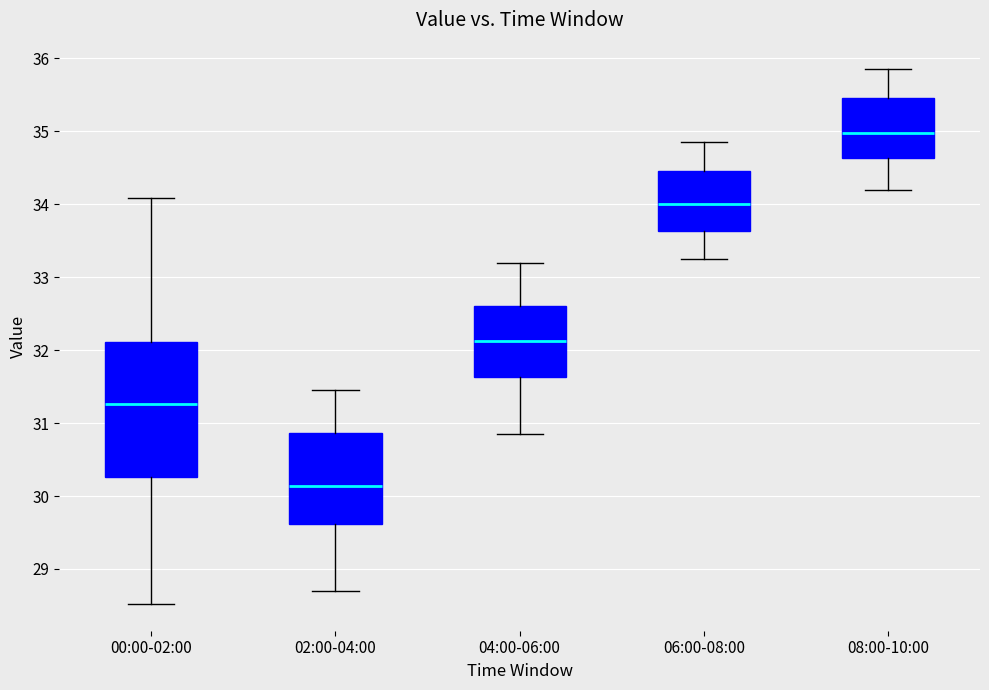

Where does the lower whisker of the box for 08:00-10:00 end on the y-axis? The values are not printed on the chart, so give them approximately, as read against the axis.

34.2